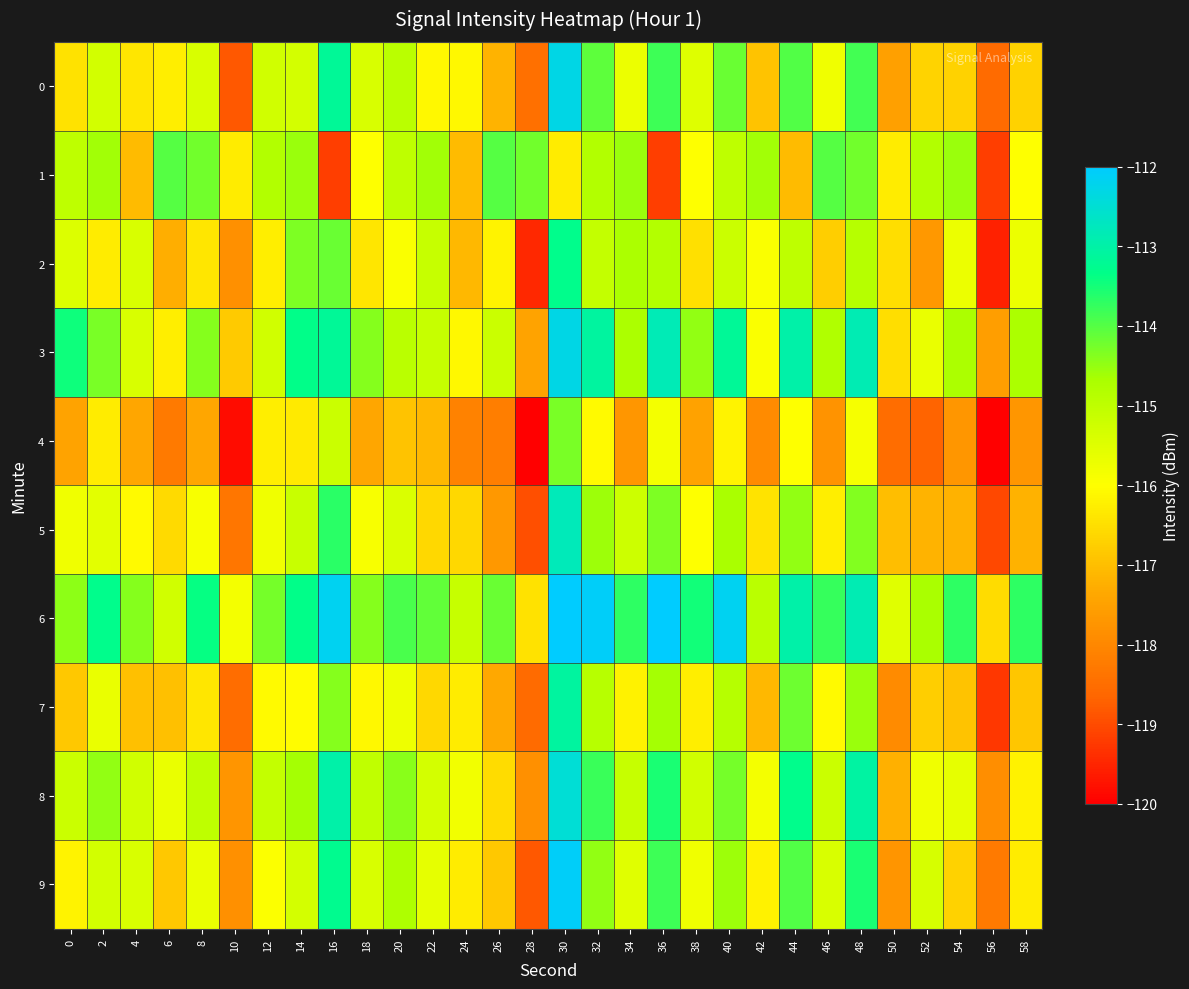

Reading left to right, list all the values displayed in this chart.

0: 0=-116.5	2=-115.3	4=-116.4	6=-116.3	8=-115.4	10=-118.8	12=-115.3	14=-115.3	16=-113.2	18=-115.4	20=-114.9	22=-116.1	24=-116.1	26=-117.2	28=-118.4	30=-112.3	32=-114.1	34=-115.7	36=-113.8	38=-115.5	40=-114.2	42=-116.9	44=-114.0	46=-115.8	48=-113.8	50=-117.5	52=-116.7	54=-116.7	56=-118.6	58=-116.7
1: 0=-115.0	2=-114.6	4=-117.1	6=-114.0	8=-114.2	10=-116.3	12=-114.8	14=-114.5	16=-119.2	18=-116.0	20=-115.0	22=-114.6	24=-117.1	26=-114.0	28=-114.2	30=-116.3	32=-114.8	34=-114.5	36=-119.2	38=-116.0	40=-115.0	42=-114.6	44=-117.1	46=-114.0	48=-114.2	50=-116.3	52=-114.8	54=-114.5	56=-119.2	58=-116.0
2: 0=-115.5	2=-116.3	4=-115.4	6=-117.3	8=-116.4	10=-117.8	12=-116.3	14=-114.3	16=-114.2	18=-116.4	20=-115.9	22=-115.1	24=-117.1	26=-116.2	28=-119.4	30=-113.3	32=-115.1	34=-114.7	36=-114.8	38=-116.5	40=-115.2	42=-115.9	44=-115.0	46=-116.8	48=-114.8	50=-116.5	52=-117.7	54=-115.7	56=-119.6	58=-115.7
3: 0=-113.5	2=-114.3	4=-115.4	6=-116.3	8=-114.4	10=-116.8	12=-115.3	14=-113.3	16=-113.2	18=-114.4	20=-114.9	22=-115.1	24=-116.1	26=-115.2	28=-117.4	30=-112.3	32=-113.1	34=-114.7	36=-112.8	38=-114.5	40=-113.2	42=-115.9	44=-113.0	46=-114.8	48=-112.8	50=-116.5	52=-115.7	54=-114.7	56=-117.6	58=-114.7
4: 0=-117.5	2=-116.3	4=-117.4	6=-118.3	8=-117.4	10=-119.8	12=-116.3	14=-116.3	16=-115.2	18=-117.4	20=-116.9	22=-117.1	24=-118.1	26=-118.2	28=-120.4	30=-114.3	32=-116.1	34=-117.7	36=-115.8	38=-117.5	40=-116.2	42=-117.9	44=-116.0	46=-117.8	48=-115.8	50=-118.5	52=-118.7	54=-117.7	56=-120.6	58=-117.7
5: 0=-115.8	2=-115.6	4=-116.1	6=-116.6	8=-115.9	10=-118.3	12=-115.8	14=-115.1	16=-113.7	18=-115.9	20=-115.4	22=-116.6	24=-116.6	26=-117.7	28=-118.9	30=-112.8	32=-114.6	34=-115.2	36=-114.3	38=-116.0	40=-114.7	42=-116.4	44=-114.5	46=-116.3	48=-114.3	50=-117.0	52=-117.2	54=-117.2	56=-119.1	58=-117.2
6: 0=-114.5	2=-113.3	4=-114.4	6=-115.3	8=-113.4	10=-115.8	12=-114.3	14=-113.3	16=-112.2	18=-114.4	20=-113.9	22=-114.1	24=-115.1	26=-114.2	28=-116.4	30=-111.3	32=-112.1	34=-113.7	36=-111.8	38=-113.5	40=-112.2	42=-114.9	44=-113.0	46=-113.8	48=-112.8	50=-115.5	52=-114.7	54=-113.7	56=-116.6	58=-113.7
7: 0=-116.9	2=-115.7	4=-117.0	6=-117.0	8=-116.4	10=-118.5	12=-116.1	14=-116.0	16=-114.4	18=-116.1	20=-115.7	22=-116.6	24=-116.3	26=-117.4	28=-118.5	30=-113.1	32=-114.9	34=-116.2	36=-114.6	38=-116.3	40=-114.9	42=-117.1	44=-114.2	46=-116.1	48=-114.5	50=-117.9	52=-116.8	54=-116.9	56=-119.3	58=-116.9
8: 0=-115.2	2=-114.5	4=-115.3	6=-115.7	8=-115.0	10=-117.7	12=-115.1	14=-114.6	16=-113.0	18=-115.0	20=-114.4	22=-115.3	24=-115.8	26=-116.6	28=-117.8	30=-112.5	32=-113.8	34=-115.1	36=-113.5	38=-115.3	40=-114.3	42=-115.8	44=-113.3	46=-115.2	48=-113.0	50=-117.2	52=-115.8	54=-115.6	56=-117.9	58=-116.2
9: 0=-116.2	2=-115.3	4=-115.4	6=-116.9	8=-115.7	10=-117.8	12=-116.0	14=-115.3	16=-113.3	18=-115.4	20=-114.7	22=-115.6	24=-116.3	26=-116.9	28=-118.8	30=-112.1	32=-114.5	34=-115.5	36=-113.8	38=-115.8	40=-114.6	42=-116.2	44=-114.0	46=-115.4	48=-113.5	50=-117.7	52=-115.4	54=-116.7	56=-118.3	58=-116.3